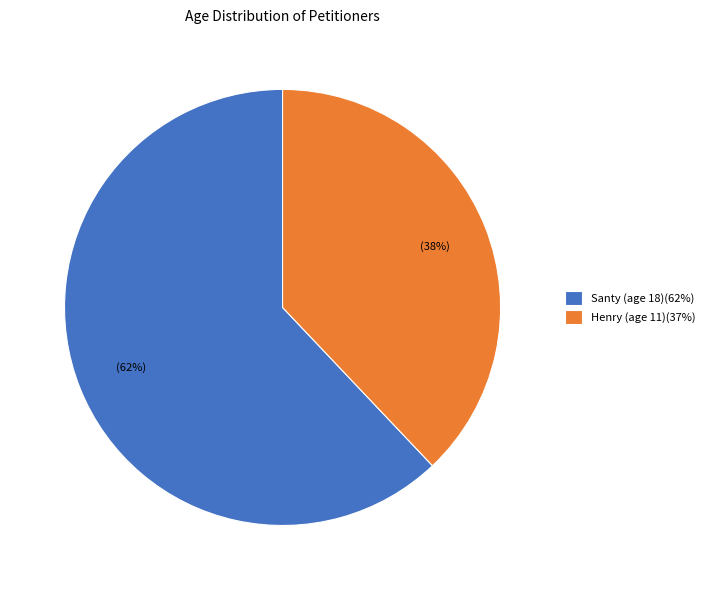

Approximately how many times larger is the value at Santy (age 18)(62%) compared to Henry (age 11)(37%)?

1.6